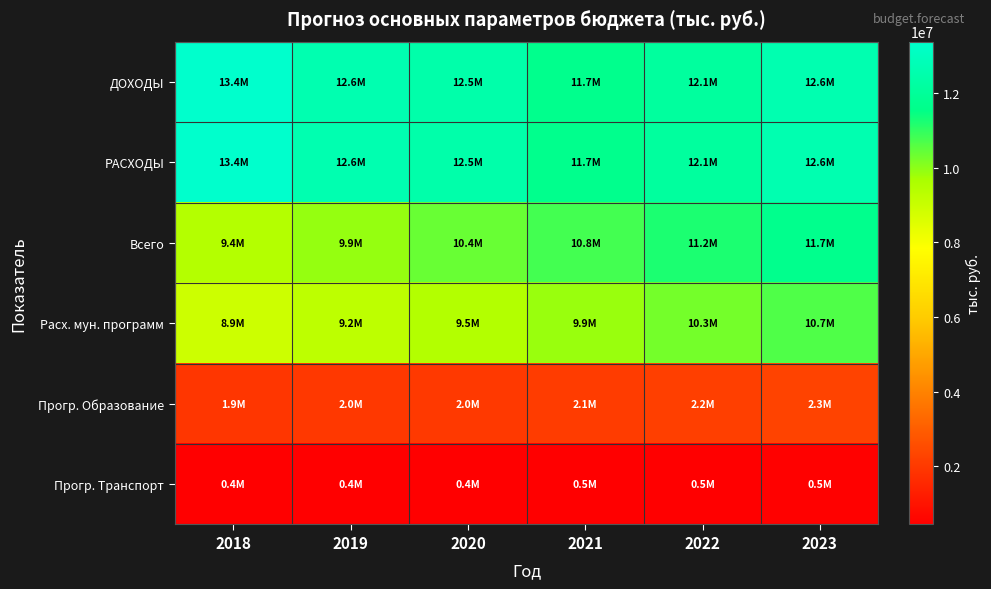

At which category does the chart reach its minimum across all series?

2018